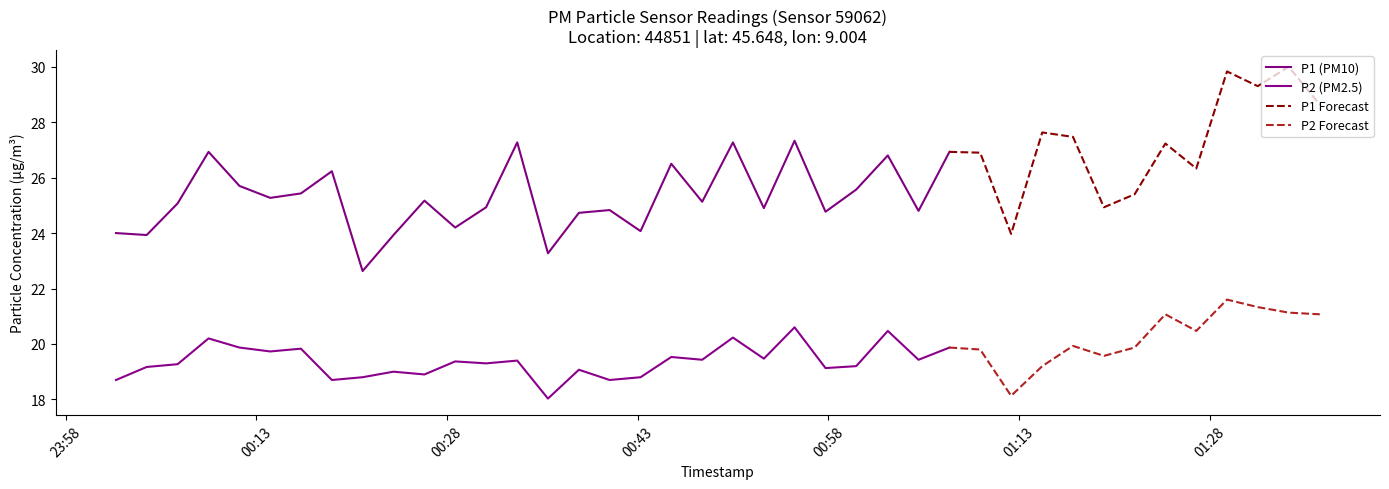

True or false: P2 has a value of 20.6 at 22.

True